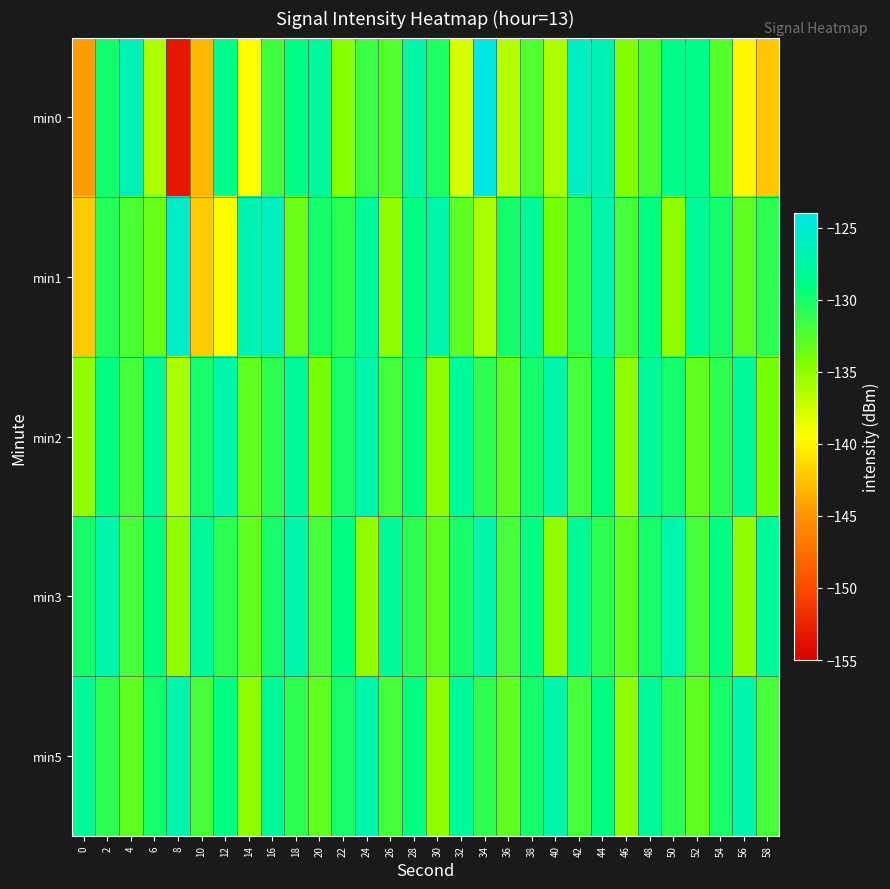

Between 10 and 56, which series saw the biggest shift?

min1